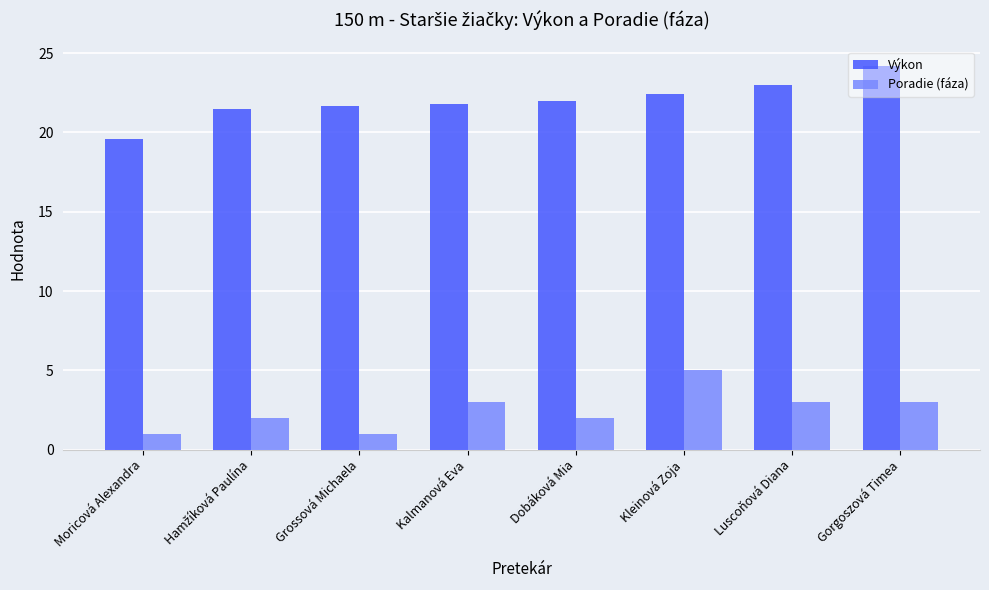

Which series has the largest total across all categories?

Výkon